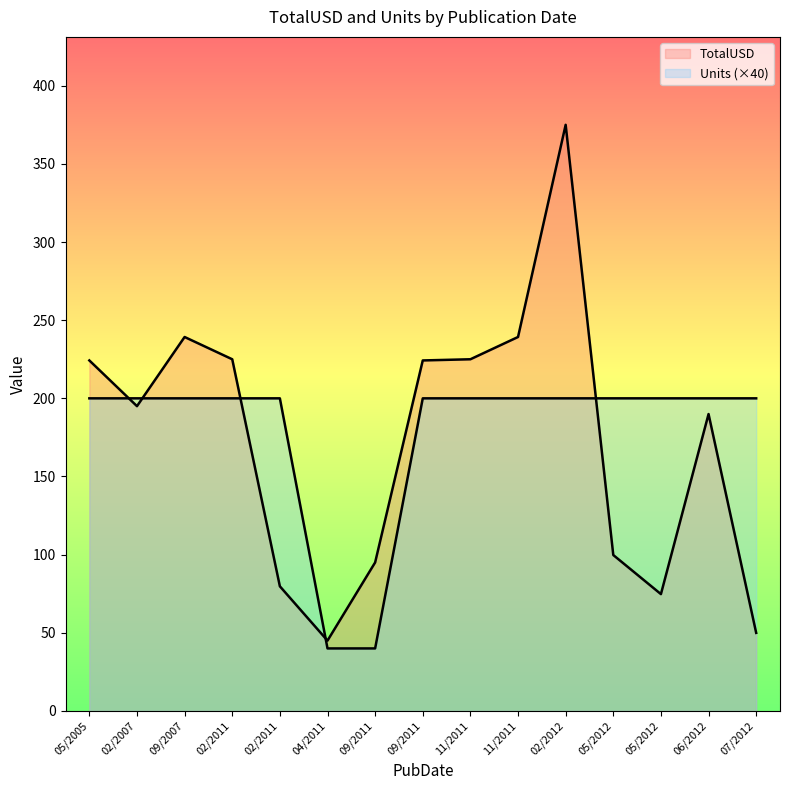

The TotalUSD series shows 224.2 at 05/17/2005. True or false?

True